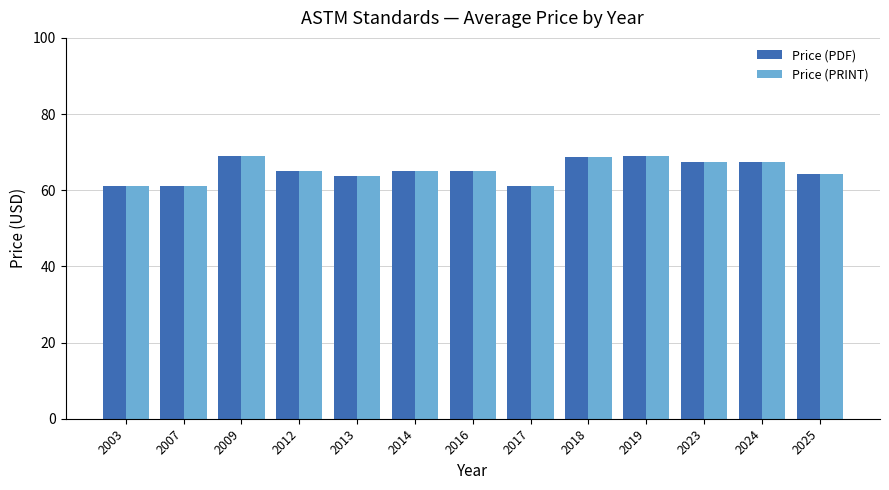

At how many categories does at least one series exceed 67?

5